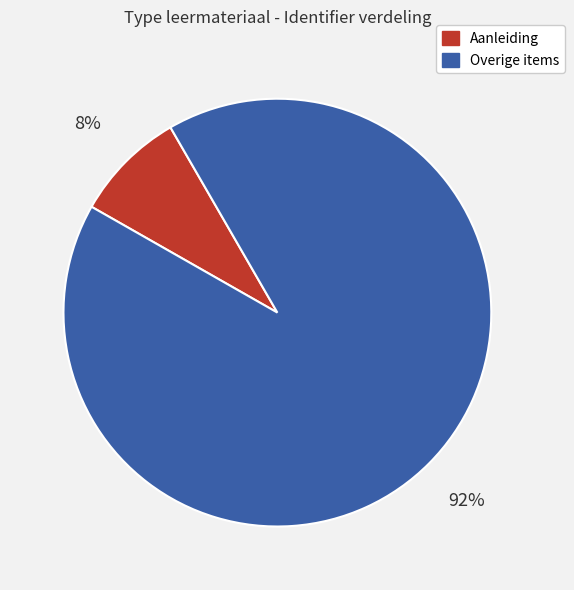

To the nearest percent, what is the average slice percentage?

50%